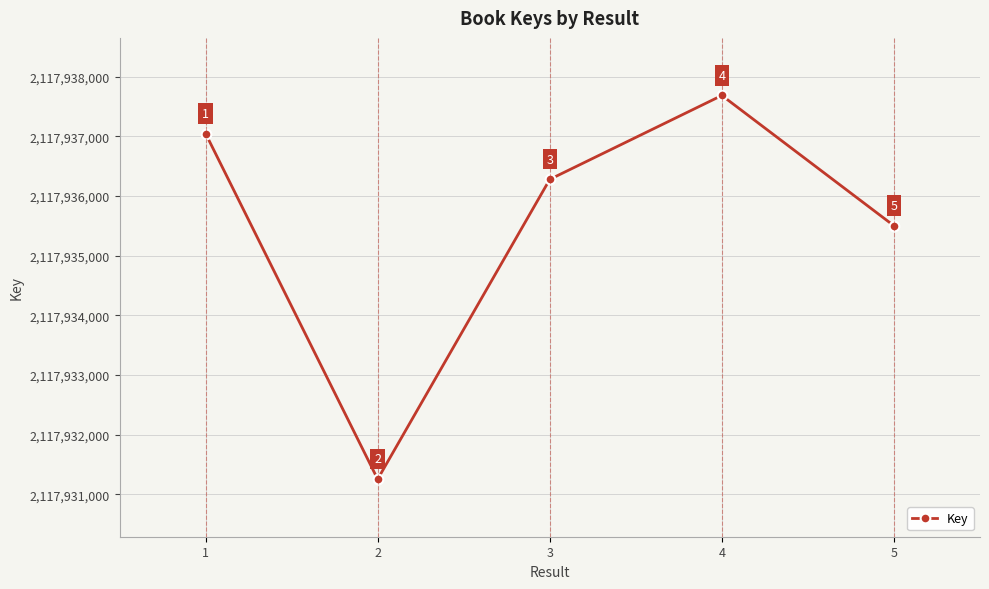

What is the difference between the second highest and minimum values?

5790